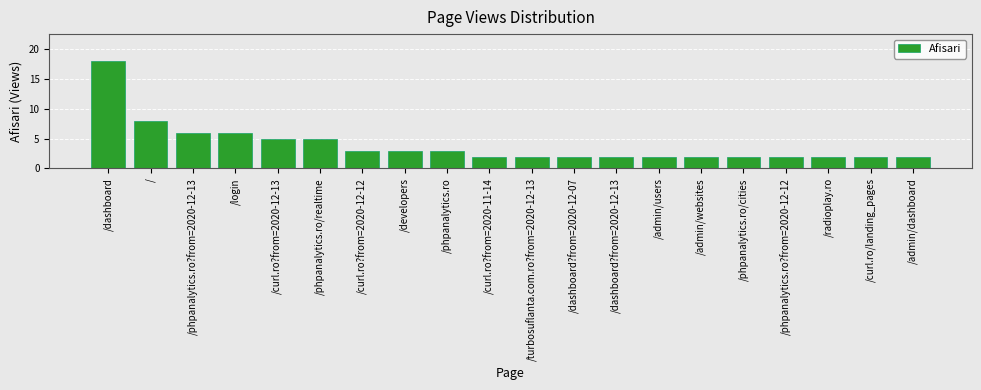

Reading left to right, what are all the values shown in this chart?

18	8	6	6	5	5	3	3	3	2	2	2	2	2	2	2	2	2	2	2